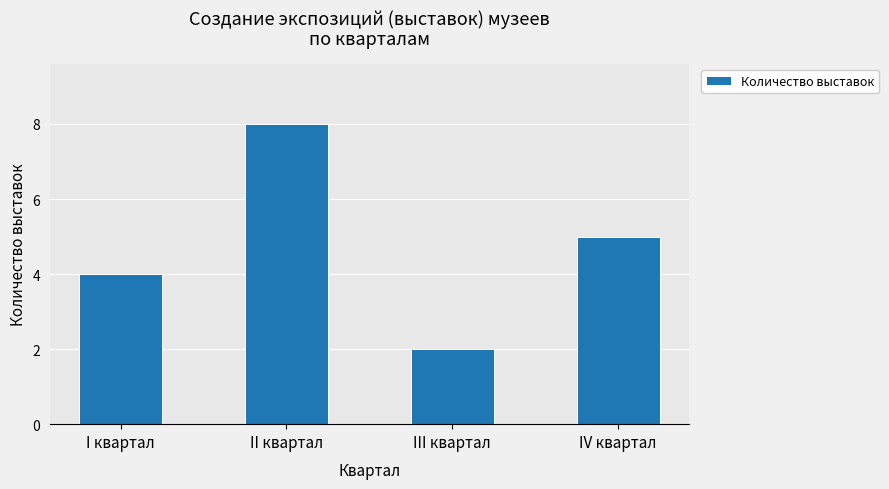

What position from the left is IV квартал?

4